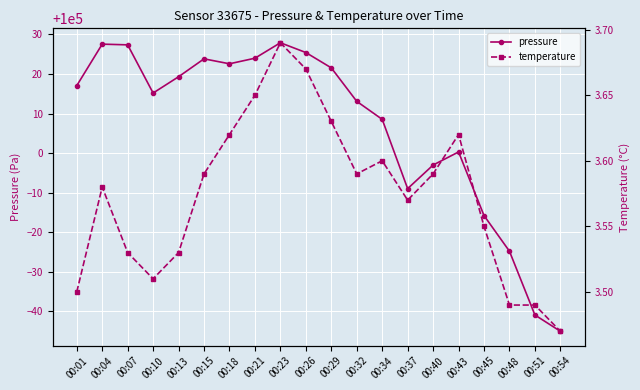

What is the smallest value displayed?

3.5